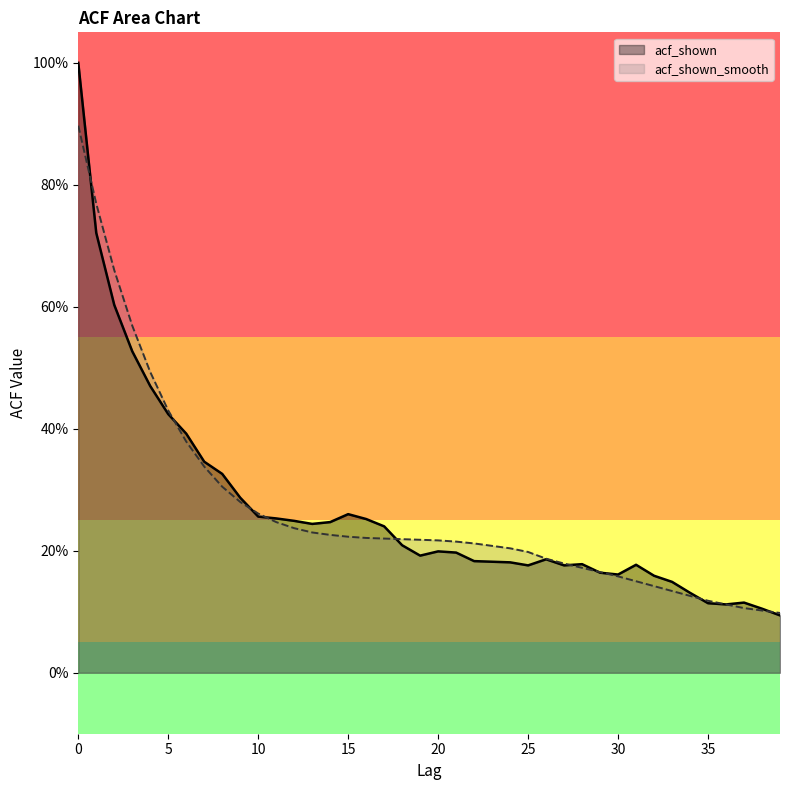

Reading right to left, what are all the values shown in this chart?

acf_shown: 39=0.1	38=0.1	37=0.1	36=0.1	35=0.1	34=0.1	33=0.1	32=0.2	31=0.2	30=0.2	29=0.2	28=0.2	27=0.2	26=0.2	25=0.2	24=0.2	23=0.2	22=0.2	21=0.2	20=0.2	19=0.2	18=0.2	17=0.2	16=0.3	15=0.3	14=0.2	13=0.2	12=0.2	11=0.3	10=0.3	9=0.3	8=0.3	7=0.3	6=0.4	5=0.4	4=0.5	3=0.5	2=0.6	1=0.7	0=1.0
acf_shown_smooth: 39=0.1	38=0.1	37=0.1	36=0.1	35=0.1	34=0.1	33=0.1	32=0.1	31=0.1	30=0.2	29=0.2	28=0.2	27=0.2	26=0.2	25=0.2	24=0.2	23=0.2	22=0.2	21=0.2	20=0.2	19=0.2	18=0.2	17=0.2	16=0.2	15=0.2	14=0.2	13=0.2	12=0.2	11=0.2	10=0.3	9=0.3	8=0.3	7=0.3	6=0.4	5=0.4	4=0.5	3=0.6	2=0.7	1=0.8	0=0.9